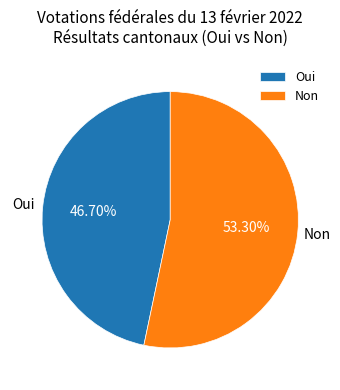

The Oui slice represents 33% of the pie. True or false?

False